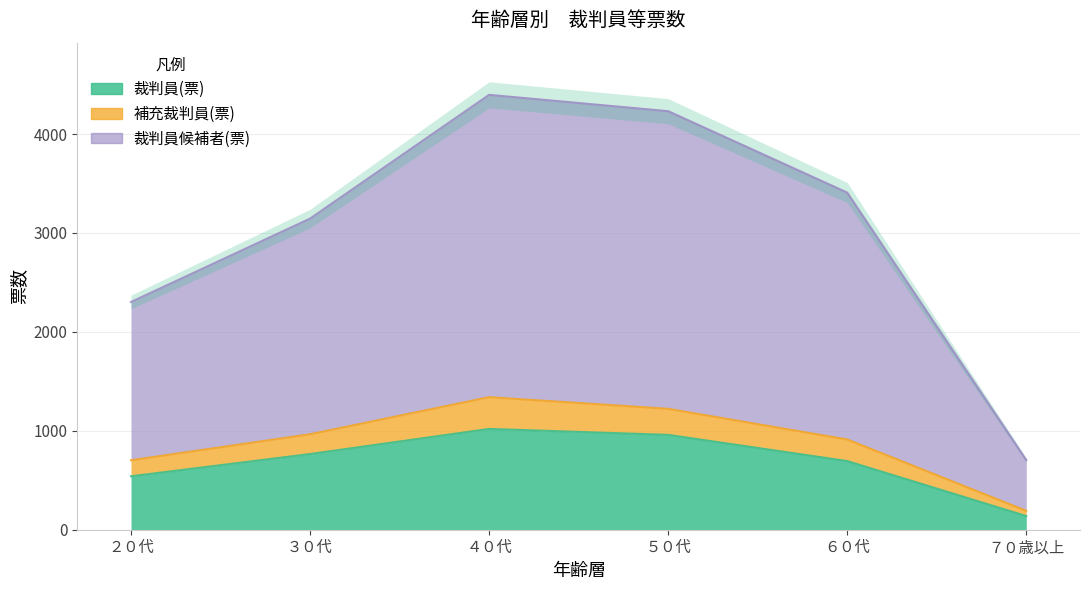

At which category is the sum across all series the highest?

４０代